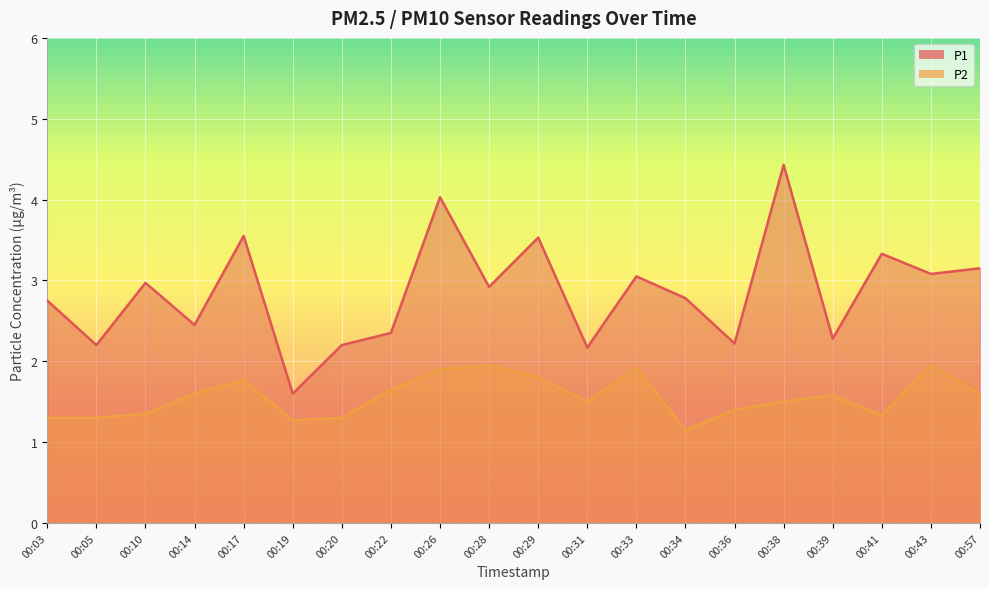

At which category does P1 reach its first local valley?

00:05